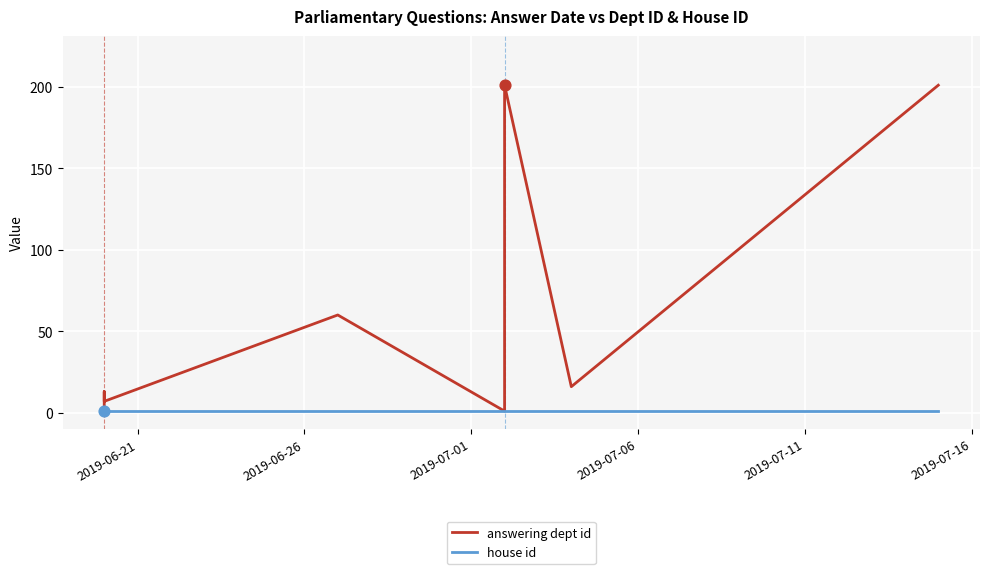

At how many categories does at least one series exceed 179?

3